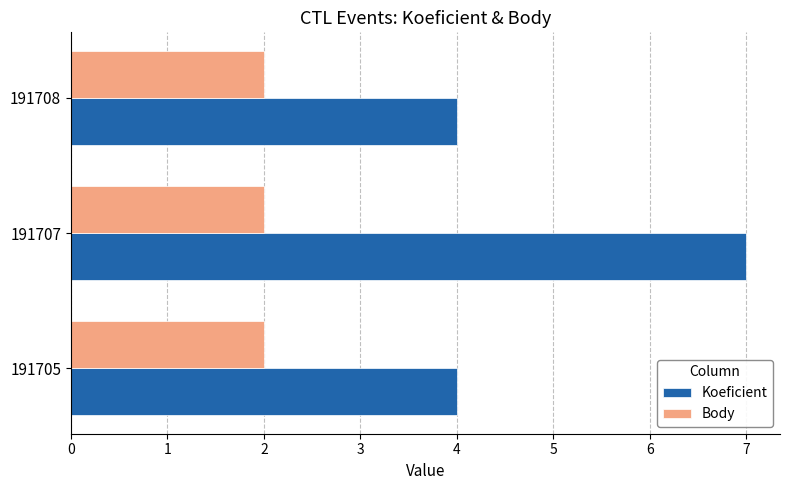

List the series in order of their peak value, lowest first.

Body, Koeficient